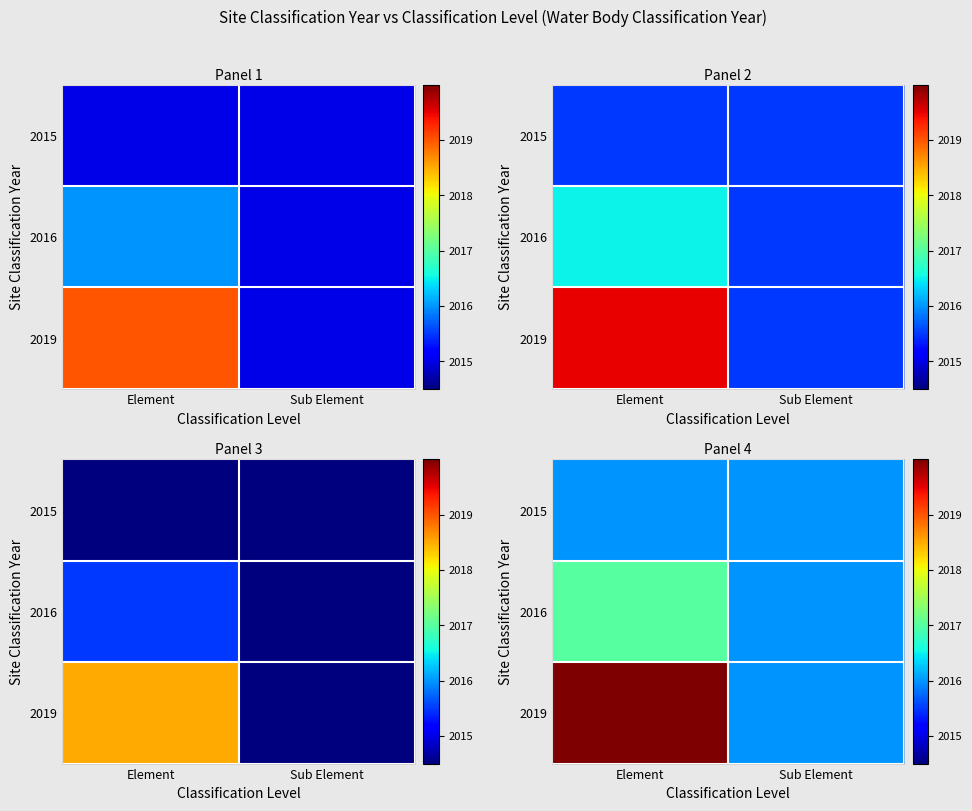

What is the difference between the highest and lowest values at Element?

4